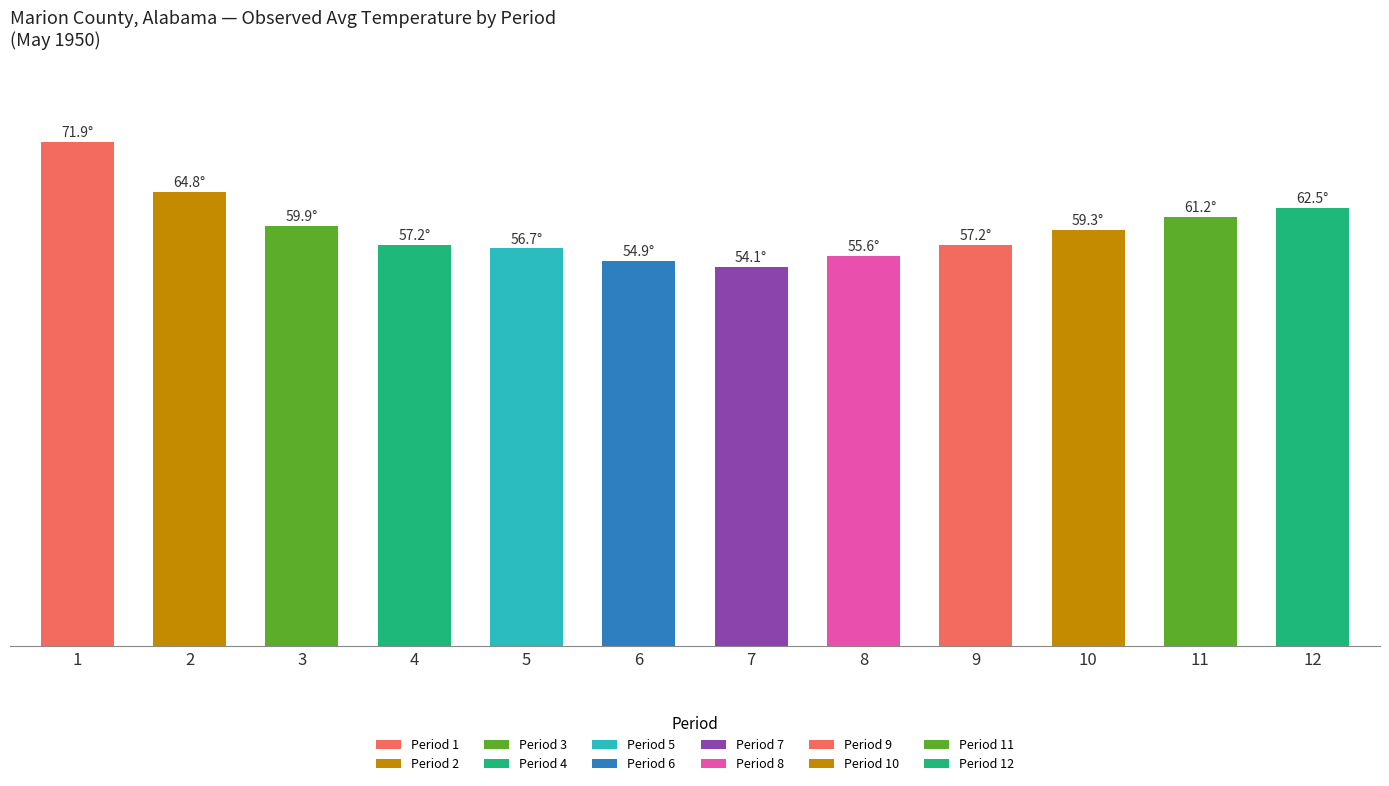

What is the sum of all values?

715.3